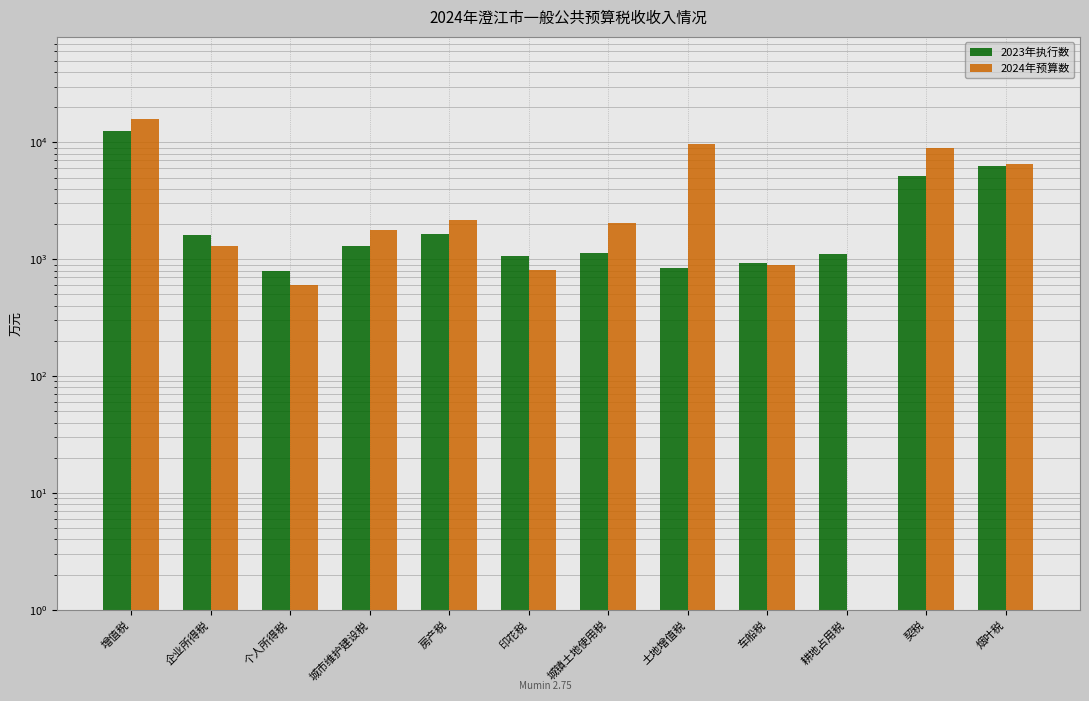

What is the difference between the maximum and minimum values in the 2023年执行数 series?

11816